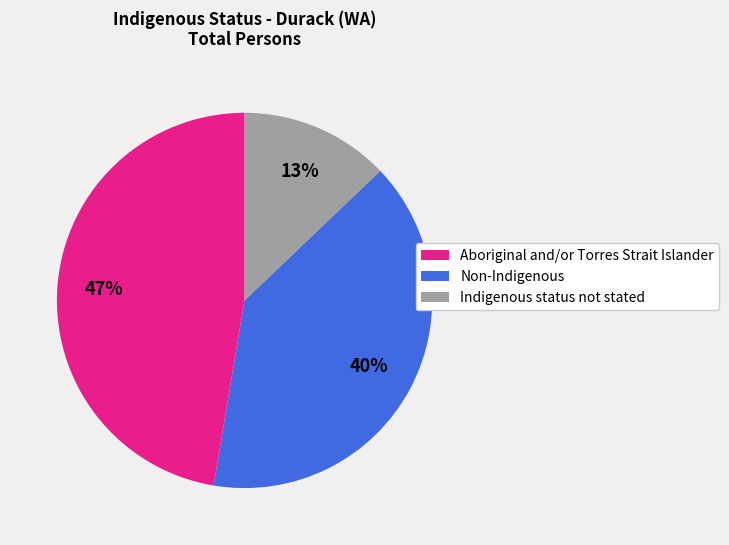

True or false: Non-Indigenous accounts for 40% of the total.

True